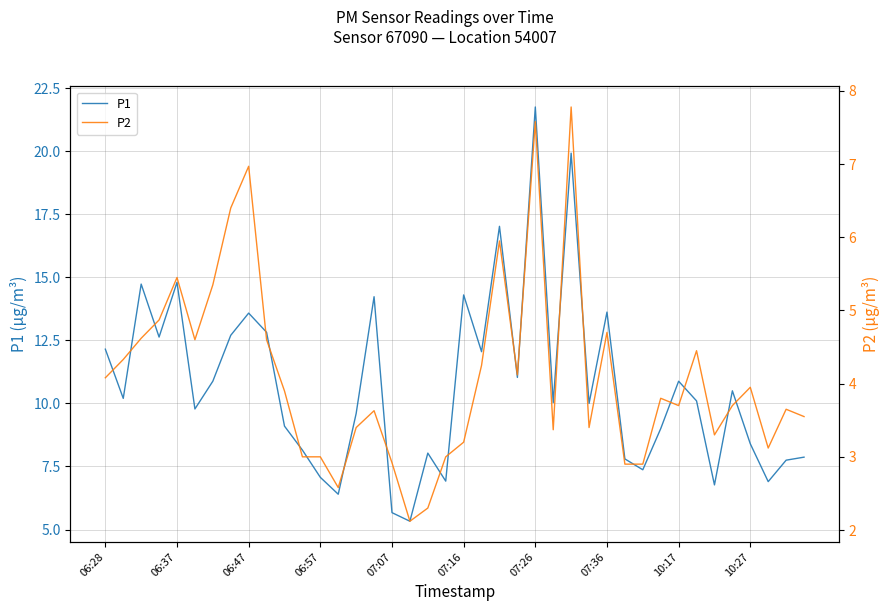

True or false: P1 has more than 2 points higher than both neighbors.

True